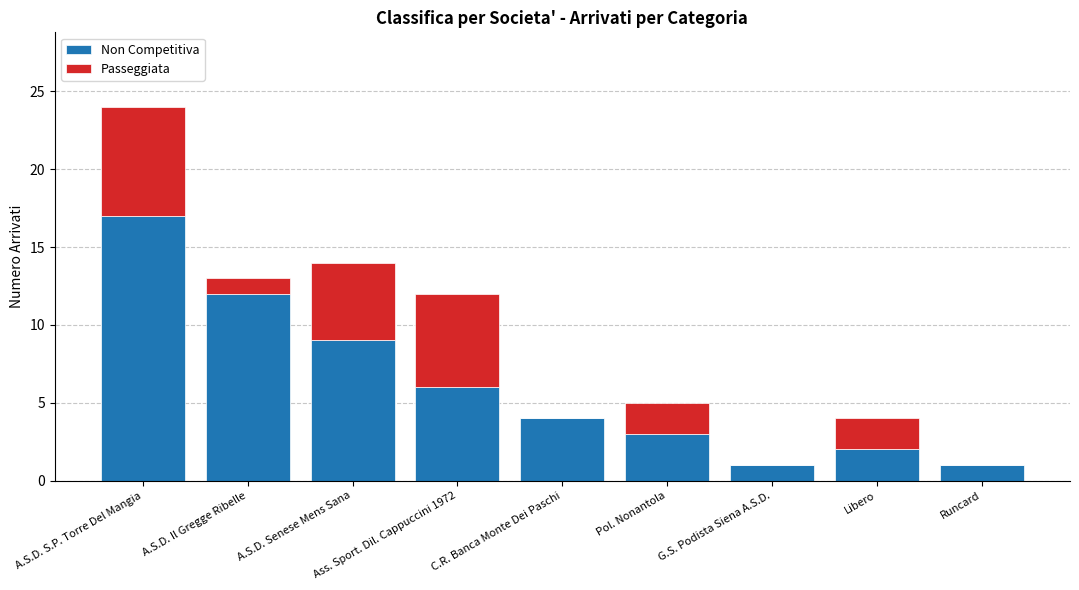

Are the bars grouped side by side (vs. stacked)?

No